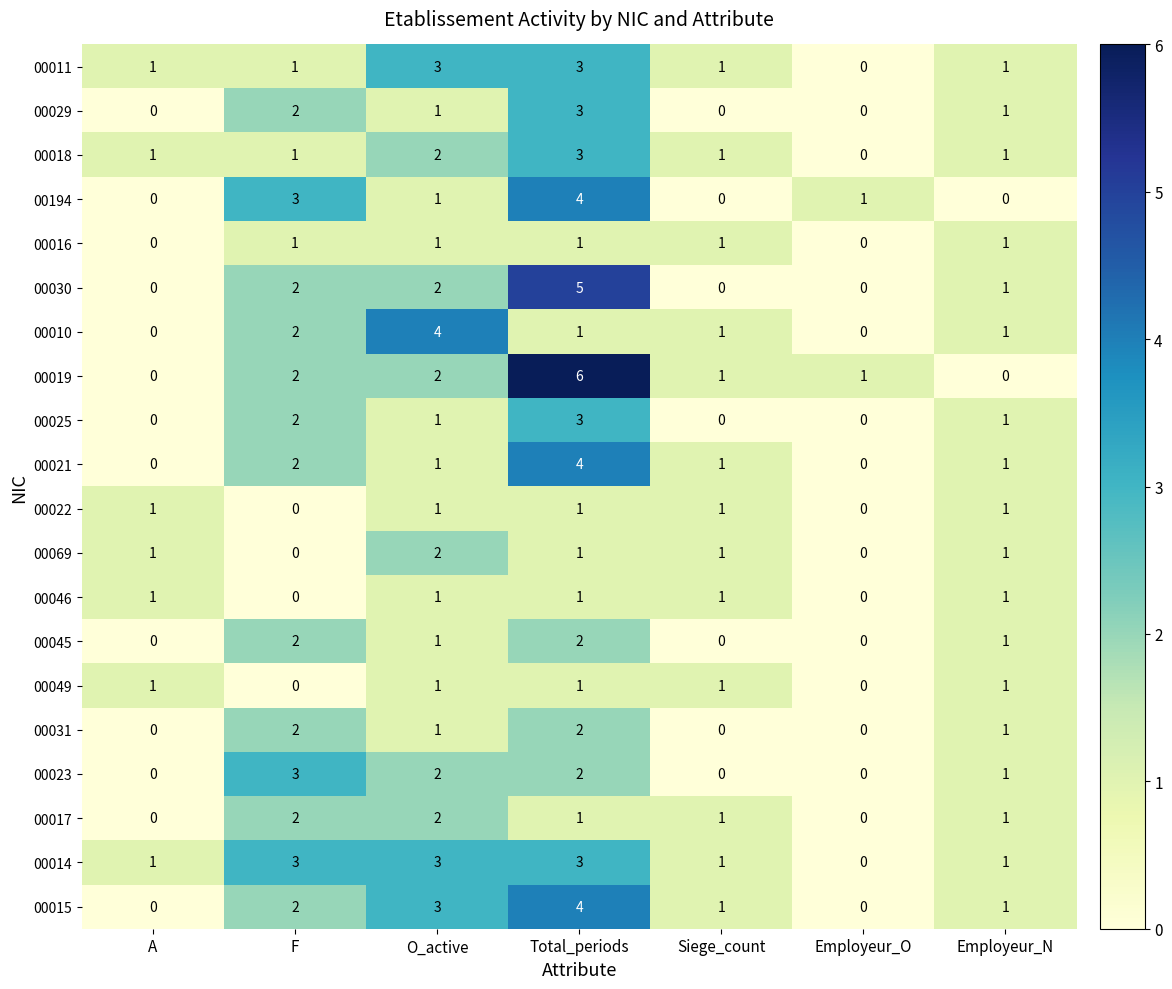

At which category is the sum across all series the highest?

Total_periods